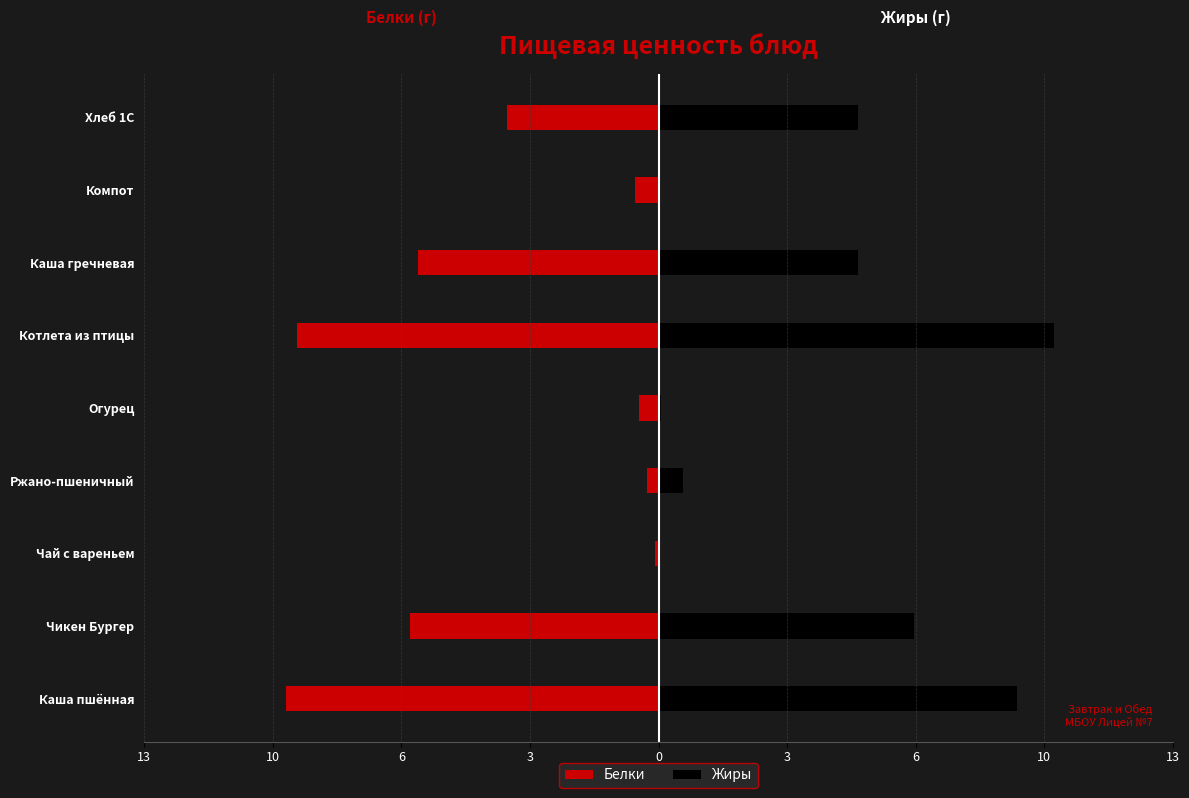

Rank the series by their average value, from highest to lowest.

Жиры, Белки